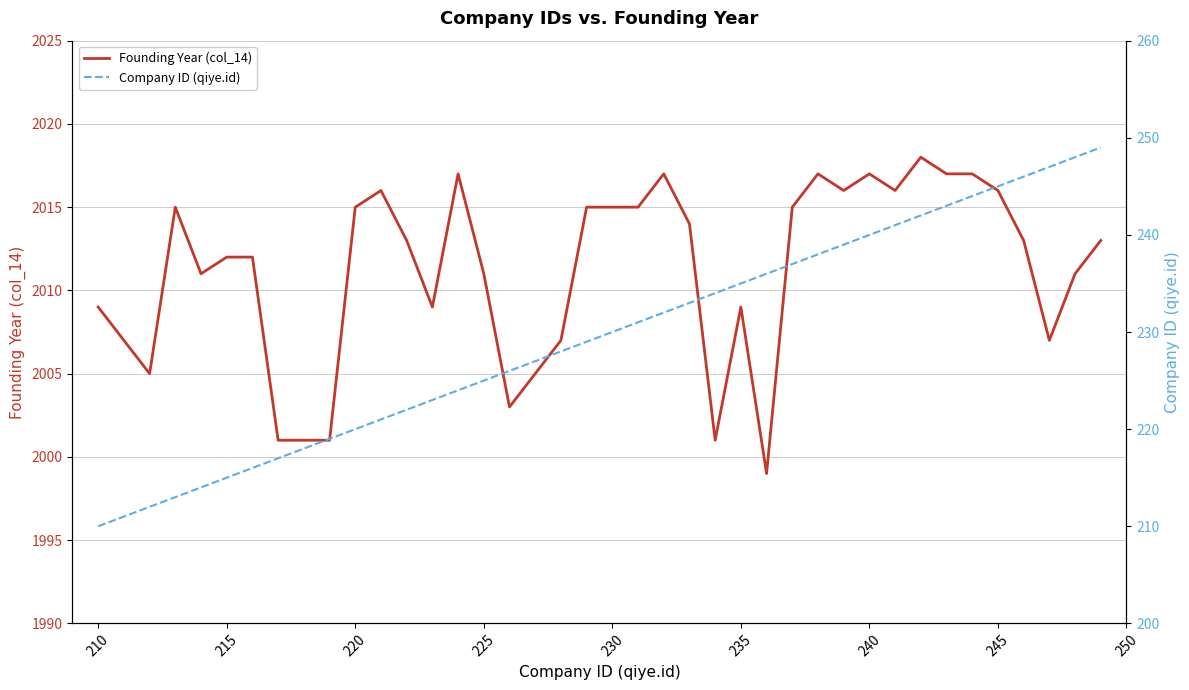

How many categories are shown in the chart?

39